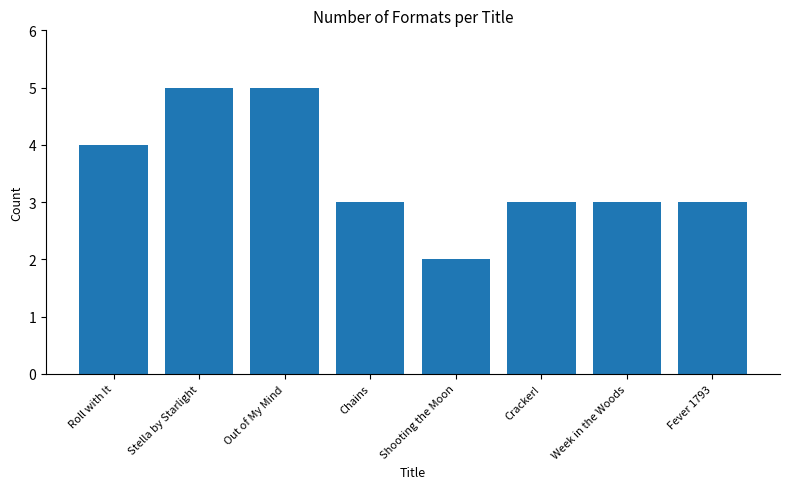

What is the maximum value shown in the chart?

5